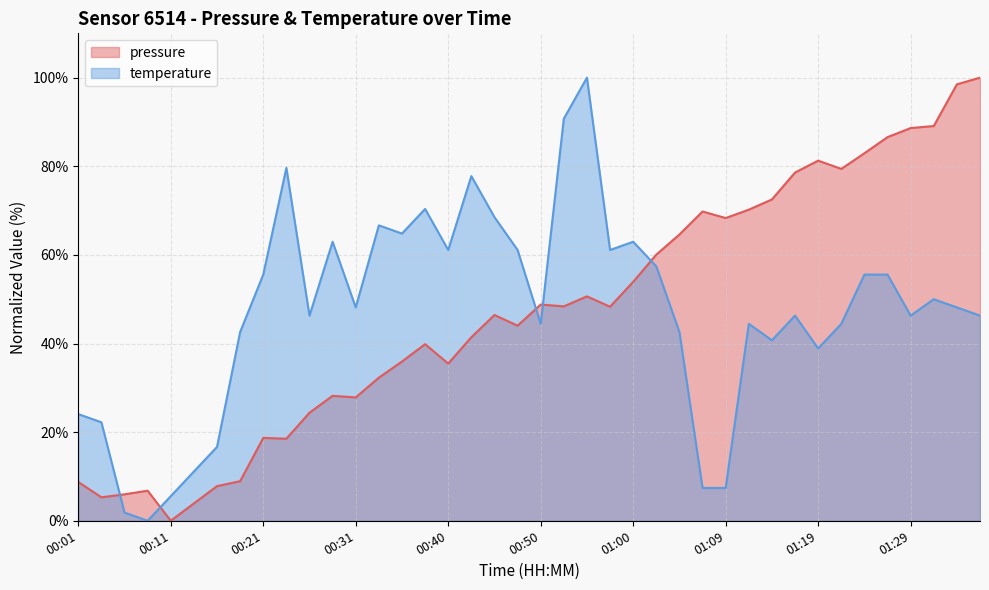

List the series in order of their peak value, lowest first.

pressure, temperature